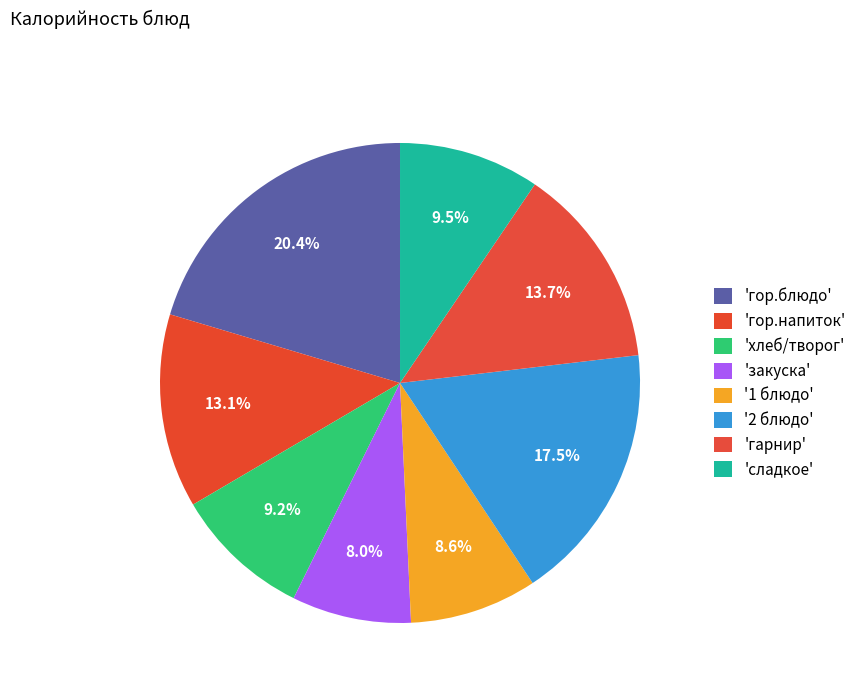

How many slices are in this pie chart?

8